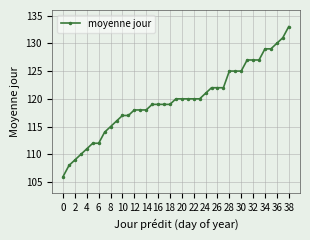

What is the greatest value displayed?

133